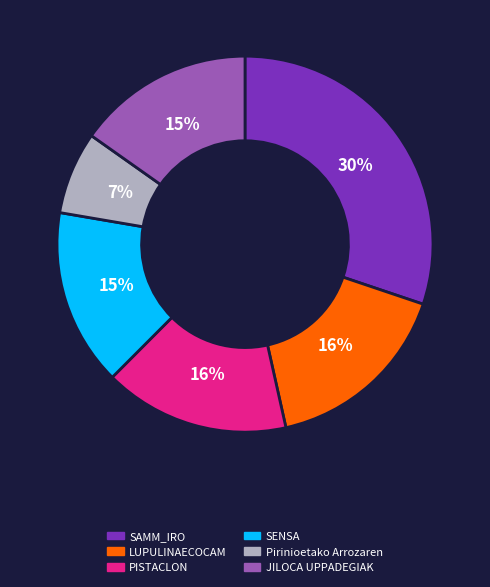

To the nearest percent, what is the average slice percentage?

17%